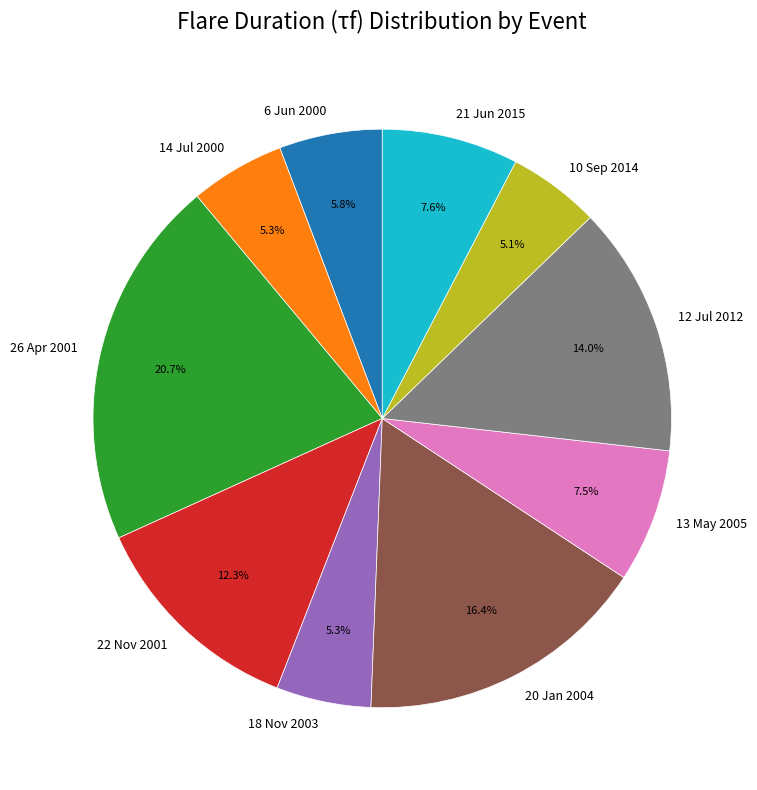

The 20 Jan 2004 slice represents 16% of the pie. True or false?

True